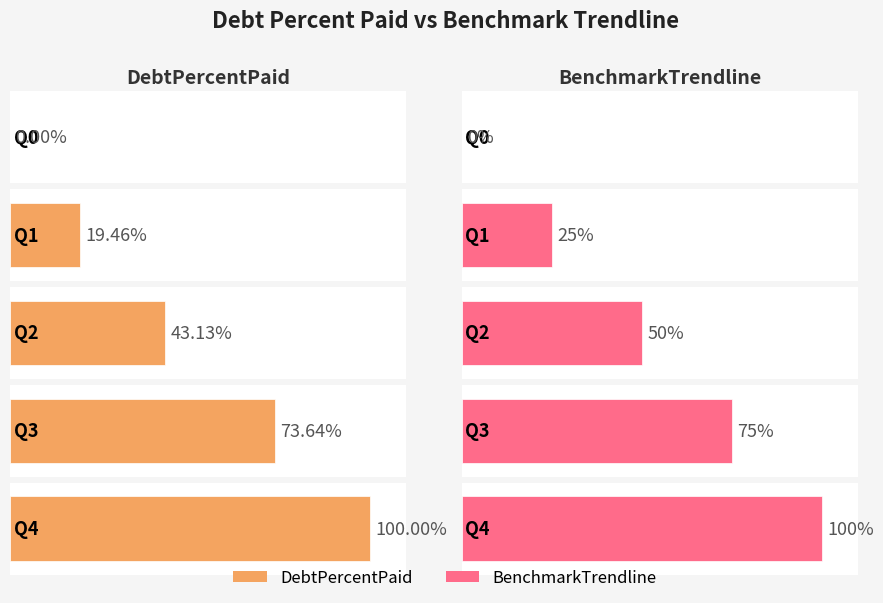

Does the chart contain stacked bars?

No